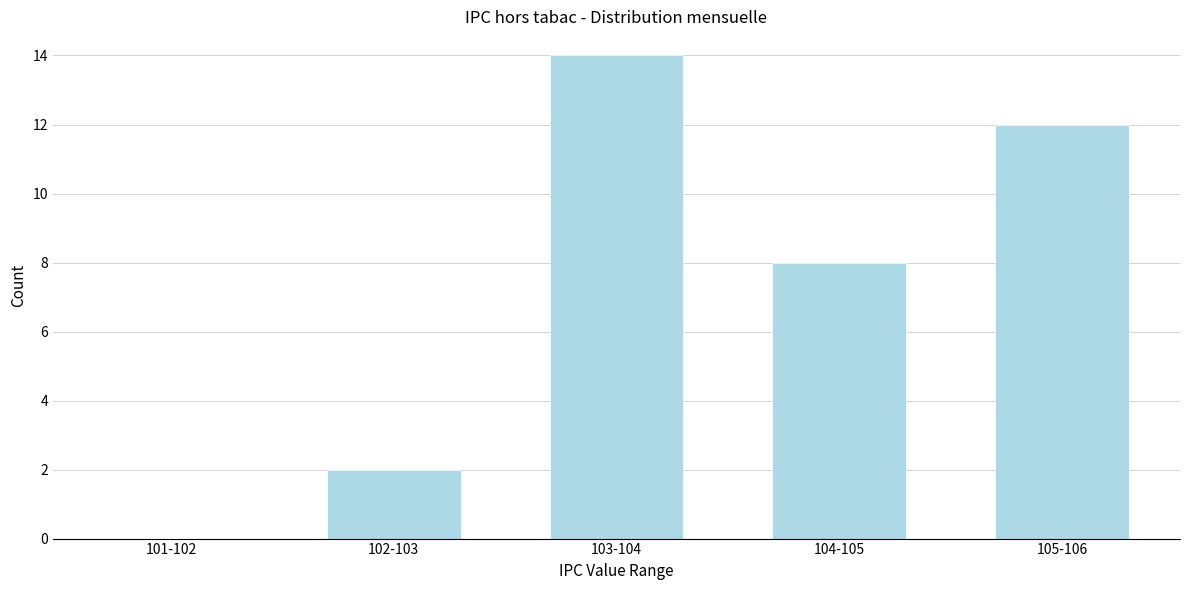

Reading left to right, extract all data points from this chart.

101-102=0	102-103=2	103-104=14	104-105=8	105-106=12